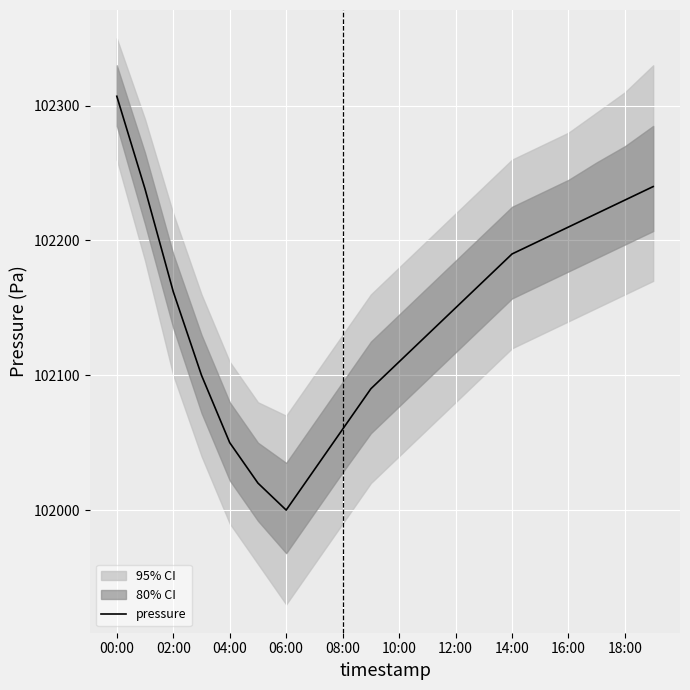

What is the lowest value of the pressure series?

102000.0